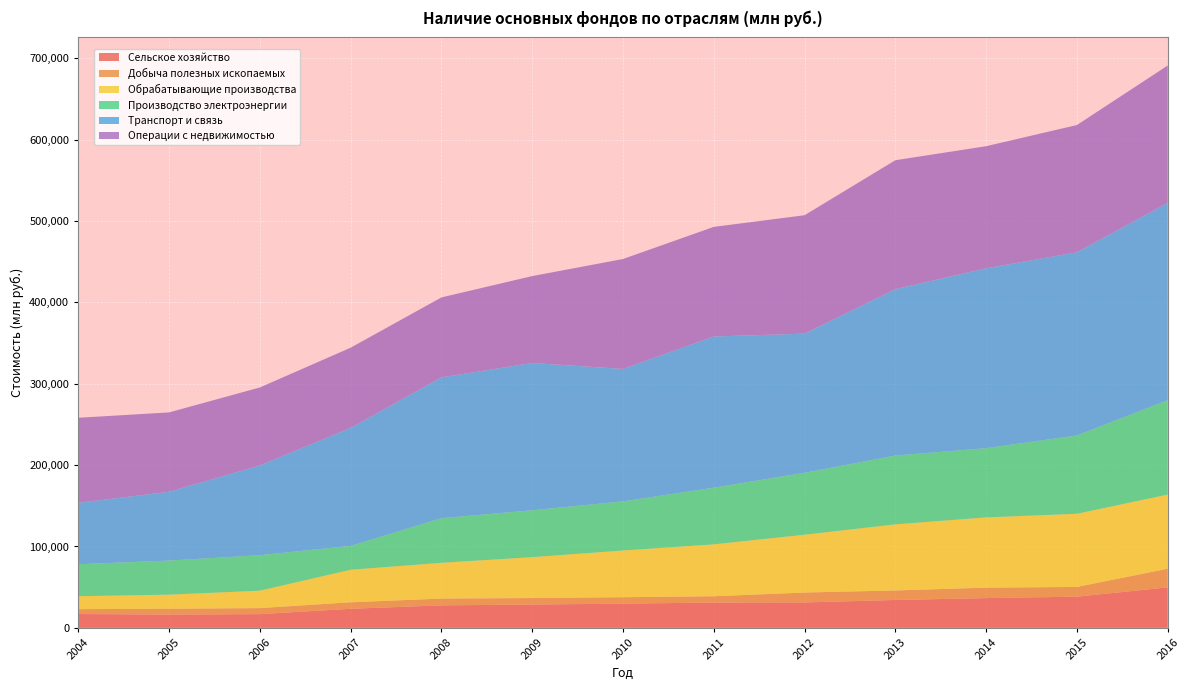

Reading right to left, what are all the values shown in this chart?

Сельское хозяйство: 2016=49713	2015=38316	2014=36574	2013=34258	2012=31210	2011=31118	2010=29724	2009=28651	2008=27637	2007=23413	2006=16855	2005=16260	2004=16985
Добыча полезных ископаемых: 2016=22961	2015=11957	2014=12837	2013=11689	2012=12177	2011=7710	2010=7921	2009=7980	2008=8330	2007=7999	2006=7419	2005=7201	2004=6005
Обрабатывающие производства: 2016=91133	2015=89928	2014=86326	2013=81244	2012=71083	2011=63796	2010=57411	2009=50273	2008=43969	2007=39990	2006=21397	2005=17314	2004=15914
Производство электроэнергии: 2016=116023	2015=96292	2014=85095	2013=84588	2012=76101	2011=69654	2010=60369	2009=57621	2008=54792	2007=29350	2006=43640	2005=41890	2004=39257
Транспорт и связь: 2016=242415	2015=225152	2014=221062	2013=204568	2012=171041	2011=185832	2010=162804	2009=181028	2008=173105	2007=145019	2006=110284	2005=84595	2004=75484
Операции с недвижимостью: 2016=168908	2015=156365	2014=150083	2013=158401	2012=145533	2011=134717	2010=135093	2009=106790	2008=98288	2007=98548	2006=95842	2005=97538	2004=104539